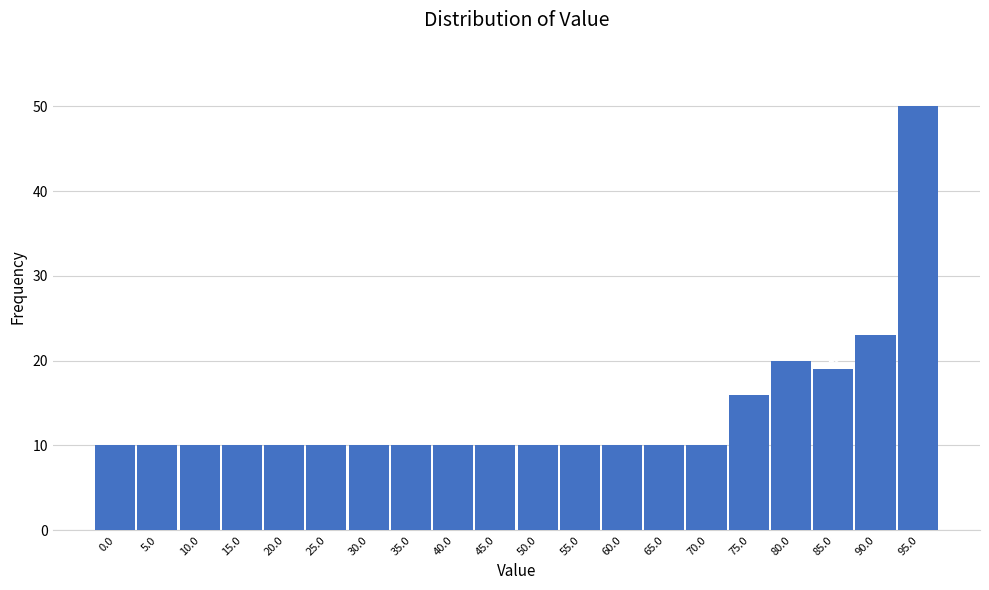

Reading left to right, extract all data points from this chart.

10	10	10	10	10	10	10	10	10	10	10	10	10	10	10	16	20	19	23	50